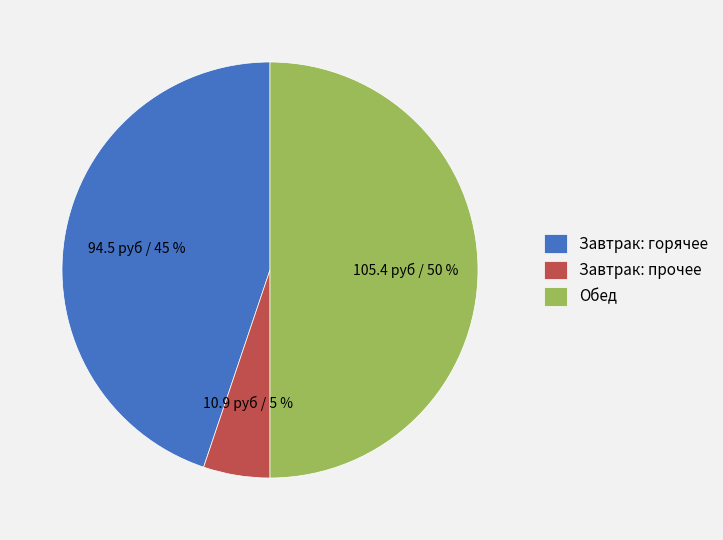

Count the number of slices in the pie.

3